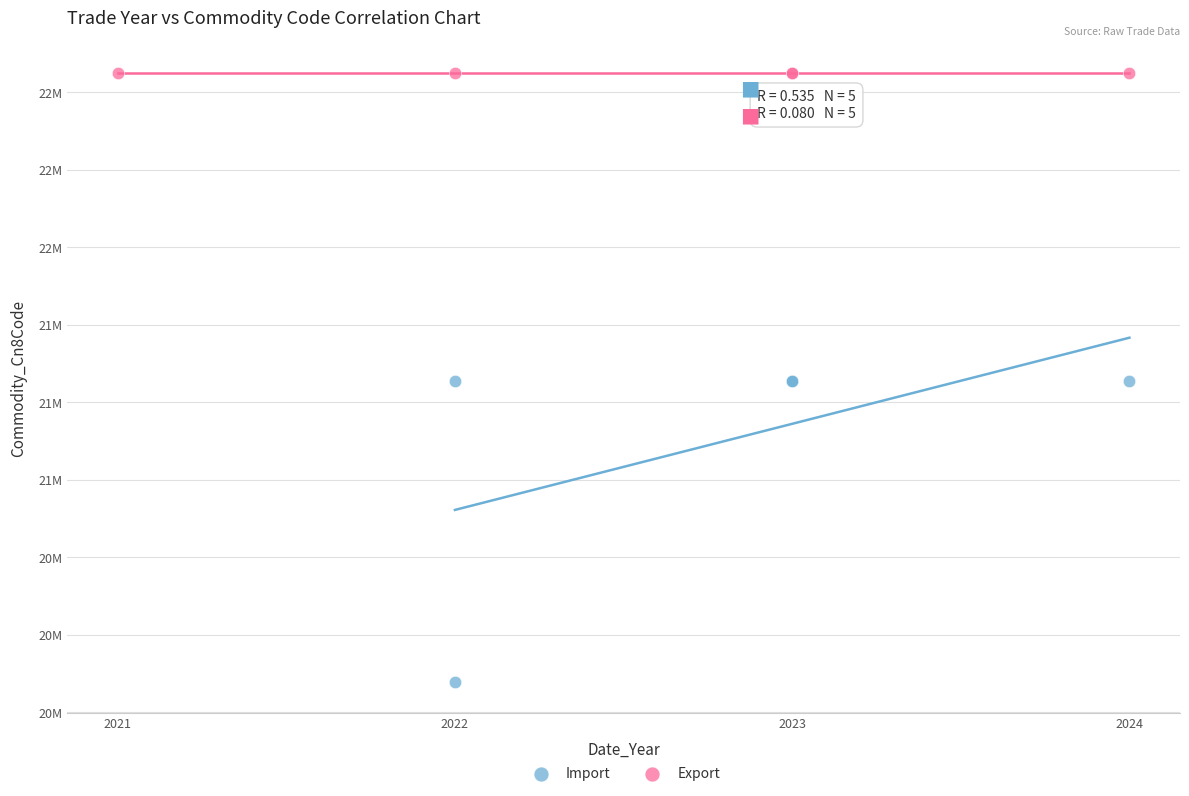

What are all the series names shown in the legend?

Import, Export